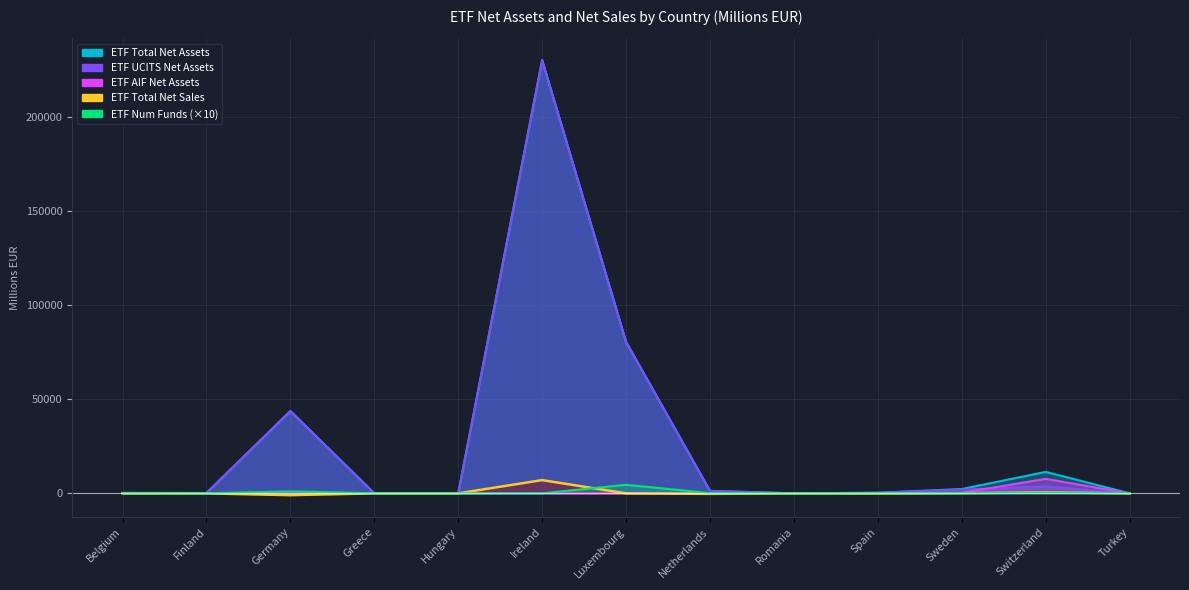

Rank the series at Hungary from lowest to highest value.

ETF UCITS Net Assets, ETF Total Net Sales, ETF Total Funds, ETF Total Net Assets, ETF AIF Net Assets